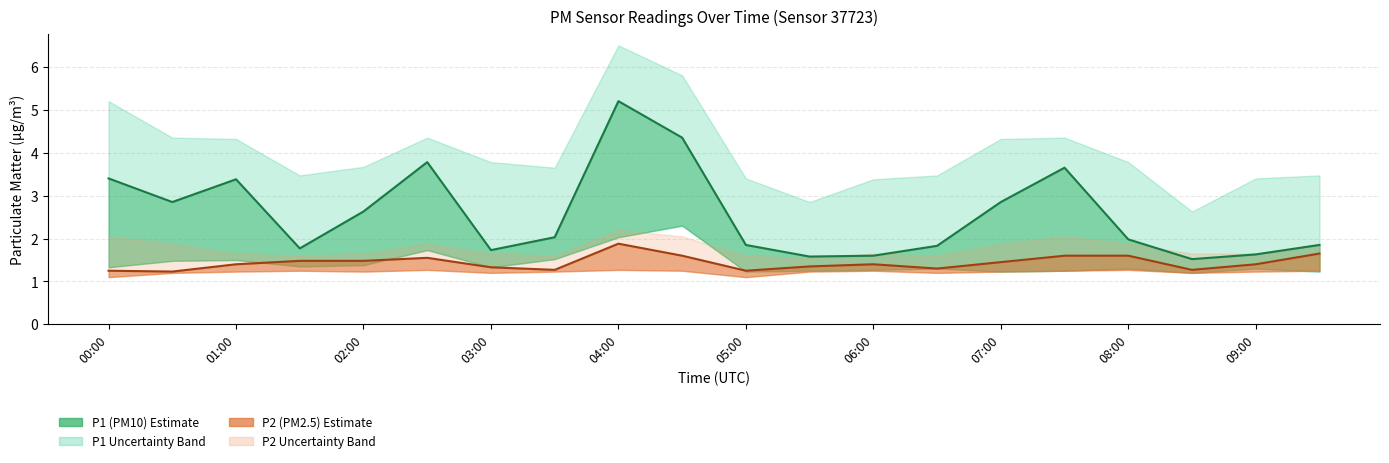

What is the highest value of the P2_lower series?

1.3